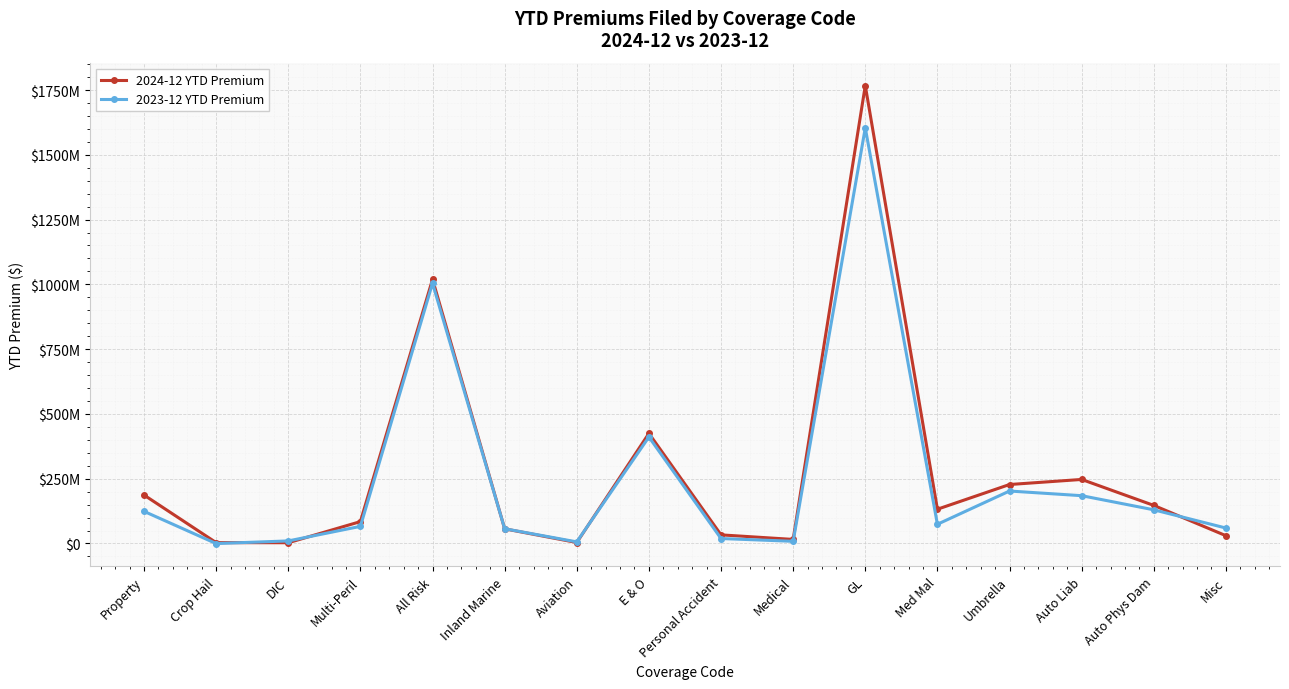

True or false: 2023-12 YTD Premium has more than 2 points higher than both neighbors.

True